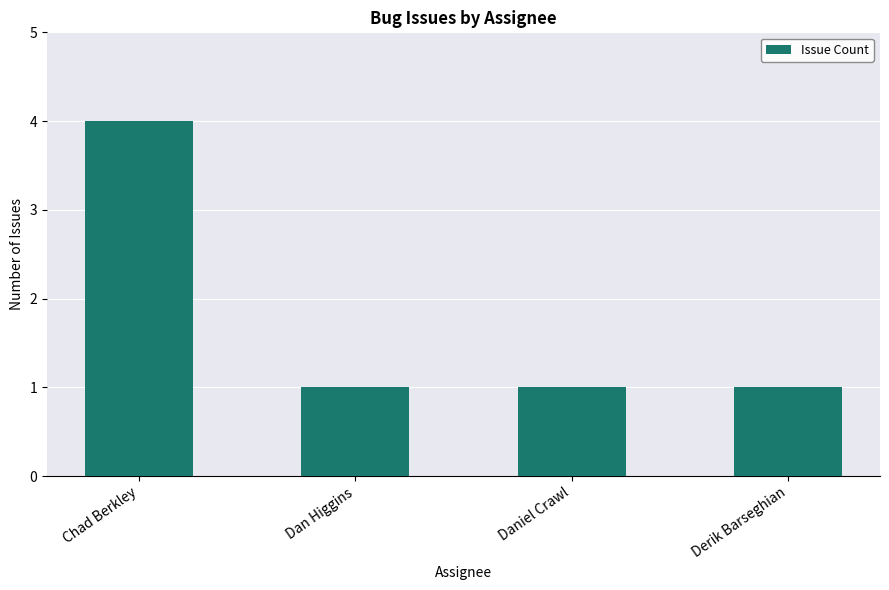

What position from the right is Chad Berkley?

4